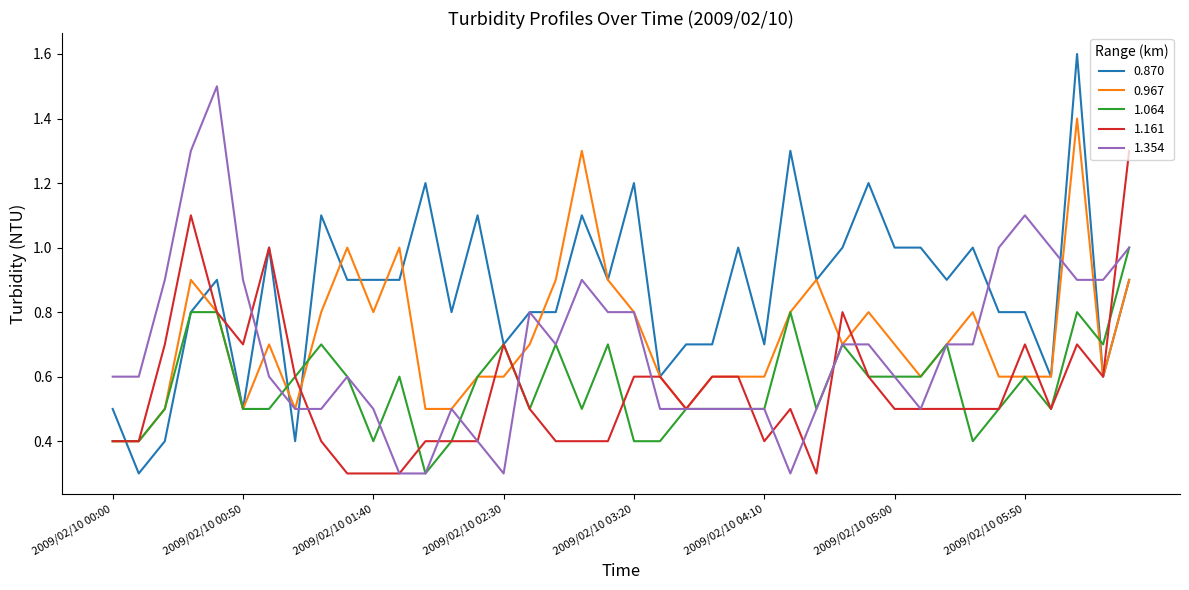

True or false: 0.967 has more than 0 interior local peaks.

True